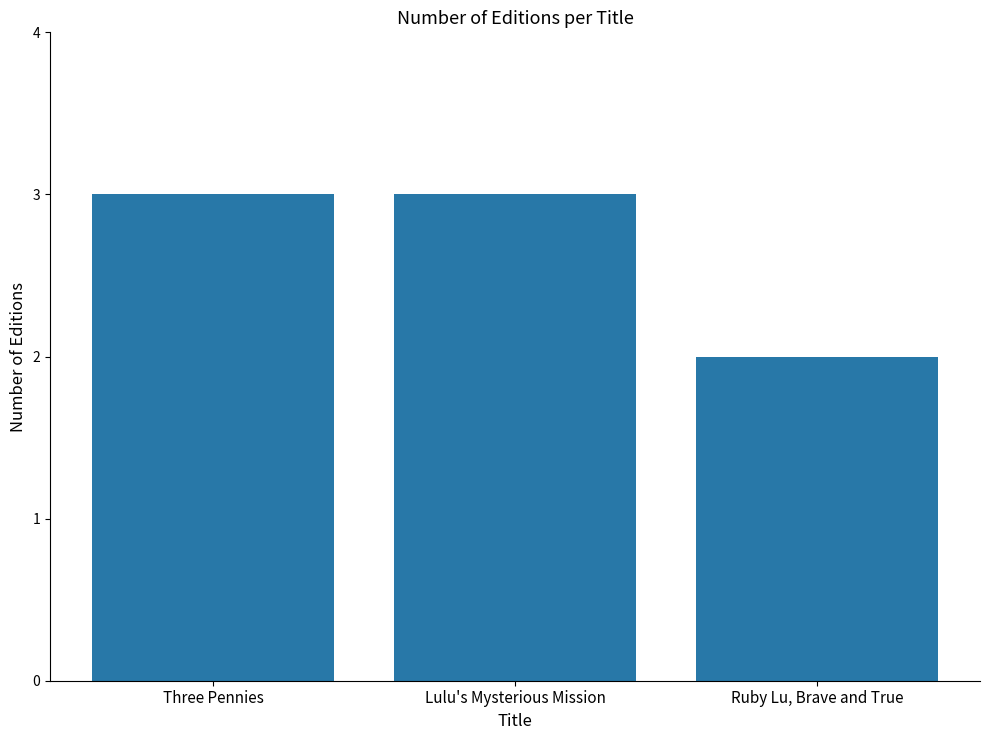

True or false: the data shows 5 at Lulu's Mysterious Mission.

False